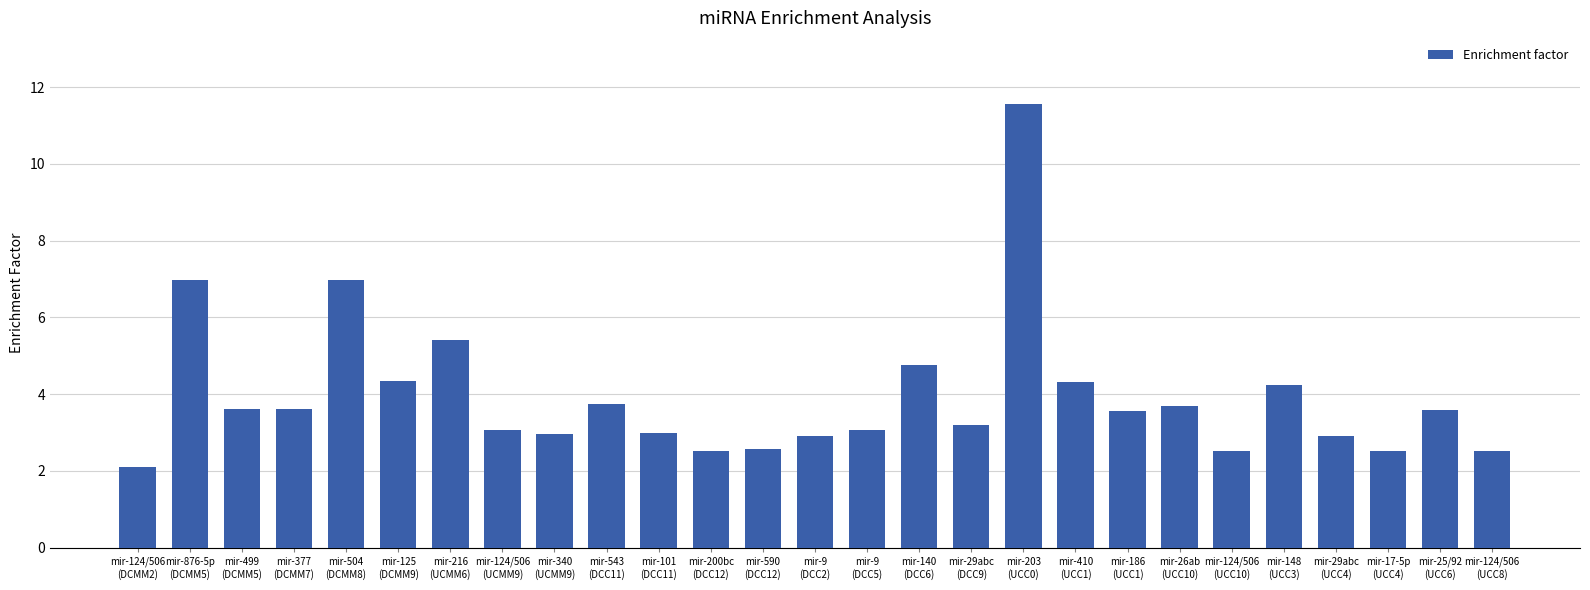

Where is the data nearest to the value 6?

mir-216
(UCMM6)